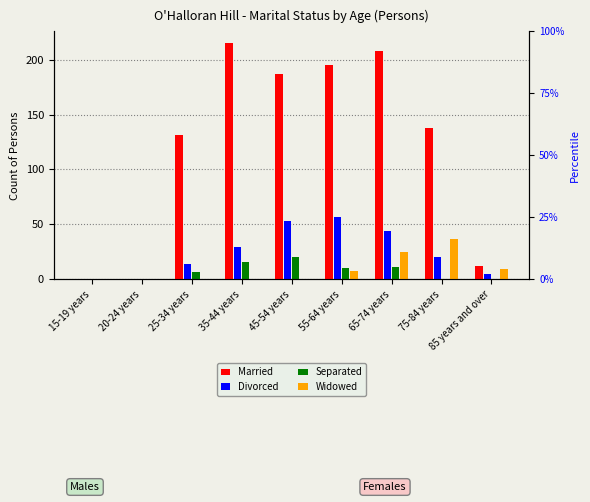

What is the difference between the Separated values at 65-74 years and 25-34 years?

4